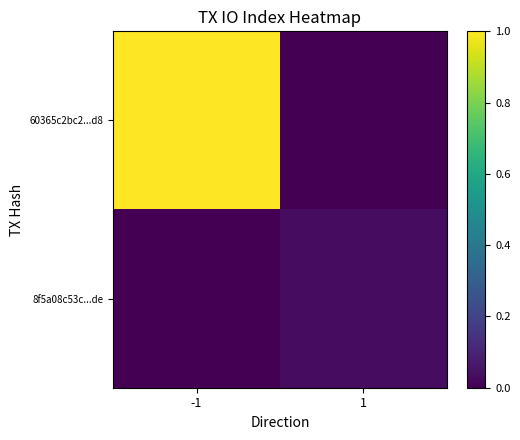

Between -1 and 1, which series saw the biggest shift?

60365c2bc2...d8